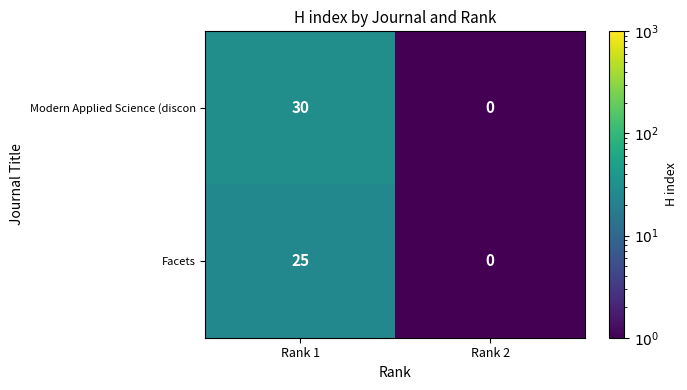

What is the sum of all Facets values?

25